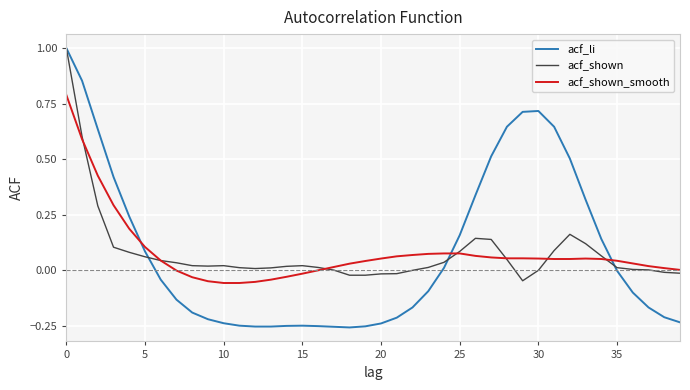

What is the greatest value displayed?

1.0